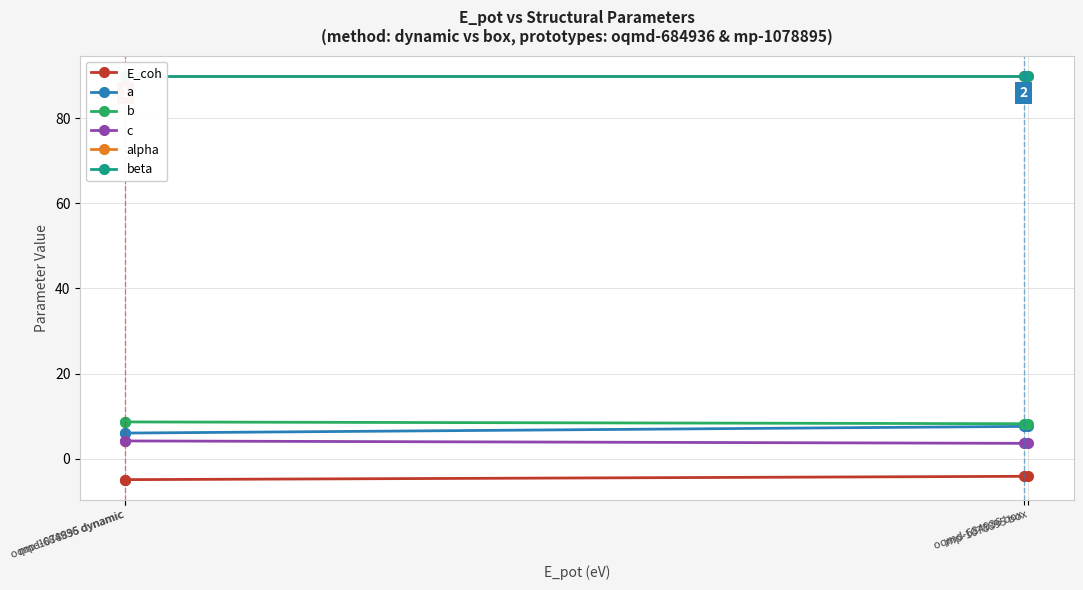

What is the total value across all series at mp-1078895 box?

195.2